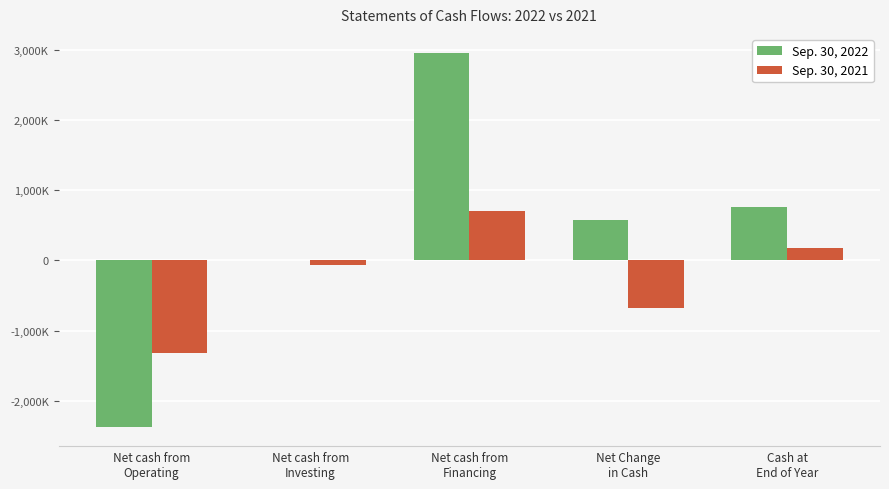

The value of Sep. 30, 2021 at Net cash from
Investing is -122161. True or false?

False